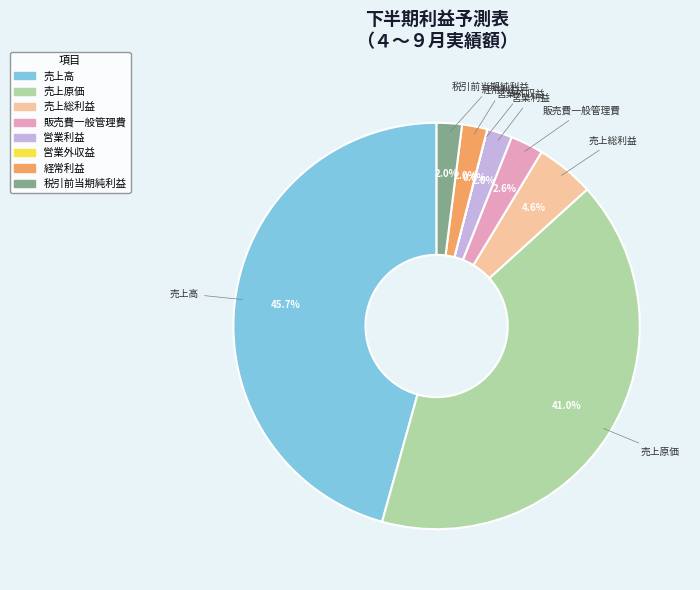

What is the ratio of the value at 経常利益 to the value at 販売費一般管理費?

0.8